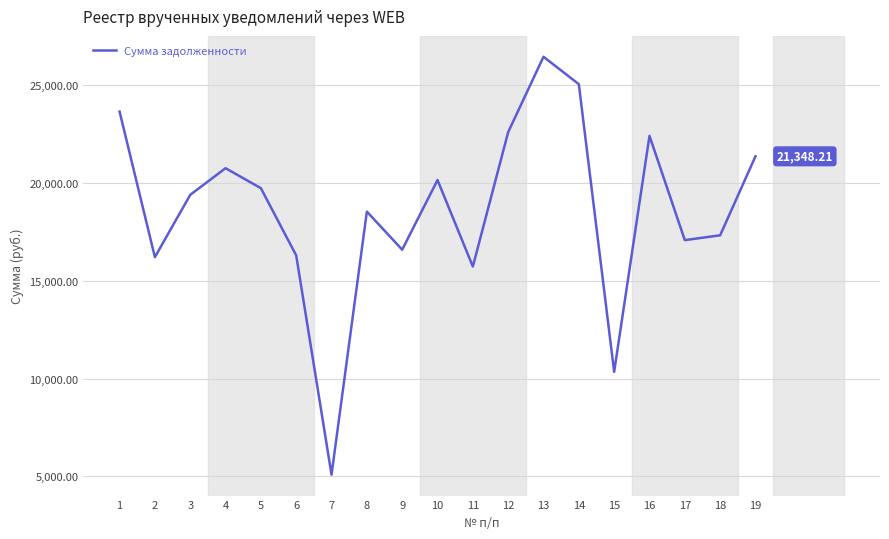

What is the change in value from 9 to 11?

-859.8